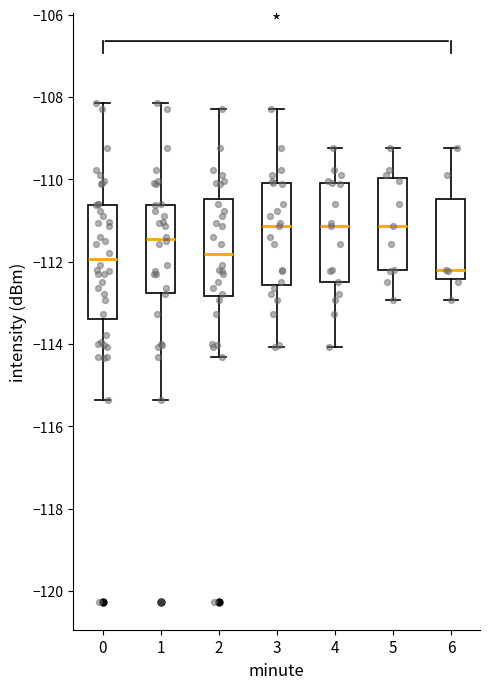

Reading left to right, transcribe this box plot: for each box, give where its median line is, the range the box spans, and where its two whiskers end, as read against the y-axis. The values are not printed on the chart, so give them approximately, as read against the axis.

0: median -112.0, box -113.4 to -110.6, whiskers -115.4 to -108.2
1: median -111.4, box -112.8 to -110.6, whiskers -115.4 to -108.2
2: median -111.8, box -112.8 to -110.4, whiskers -114.4 to -108.2
3: median -111.2, box -112.6 to -110.0, whiskers -114.0 to -108.2
4: median -111.2, box -112.4 to -110.0, whiskers -114.0 to -109.2
5: median -111.2, box -112.2 to -110.0, whiskers -113.0 to -109.2
6: median -112.2, box -112.4 to -110.4, whiskers -113.0 to -109.2